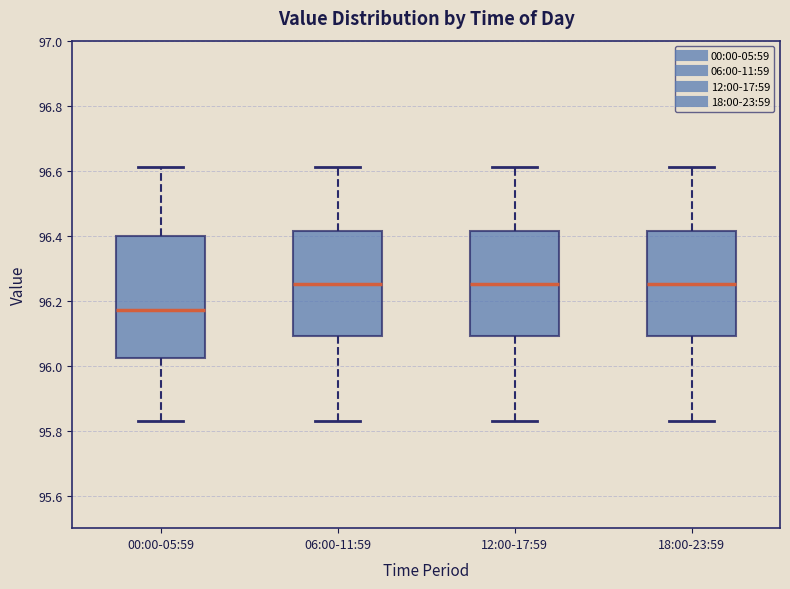

Which box is the tallest, from its lower edge to its upper edge?

00:00-05:59